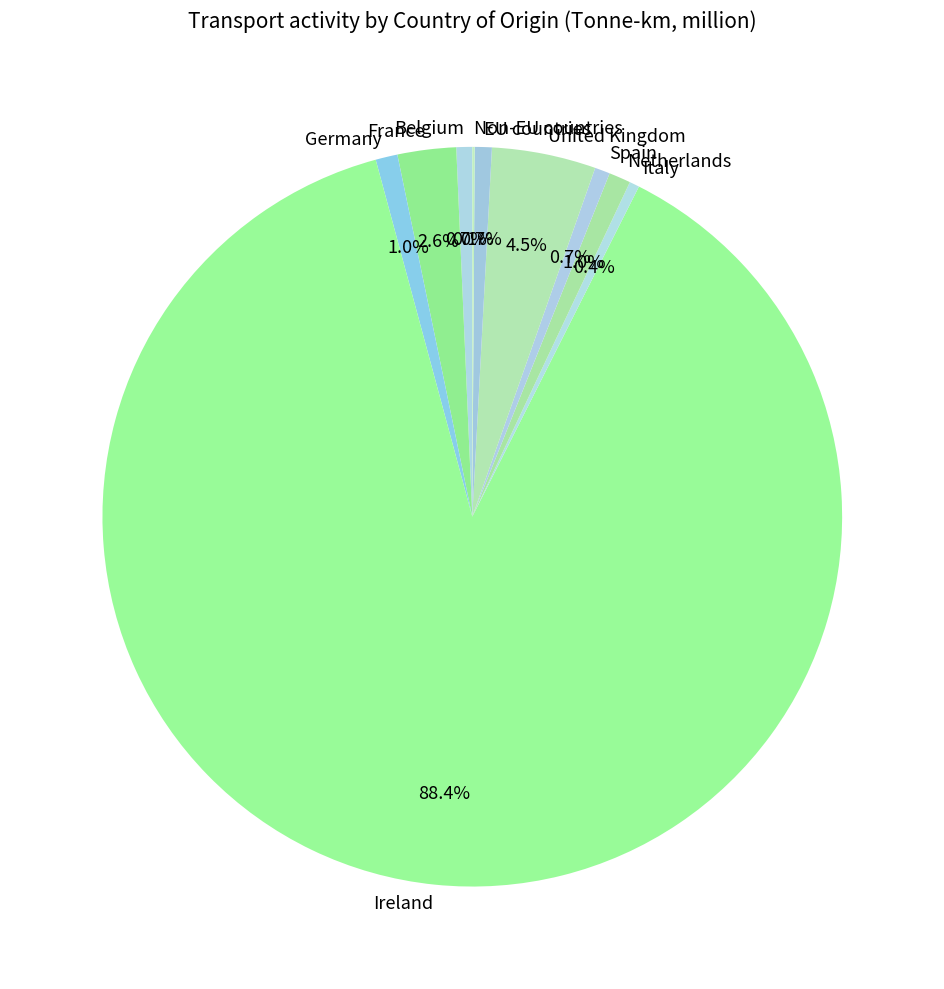

To the nearest percent, what is the combined percentage of United Kingdom and Netherlands?

5%